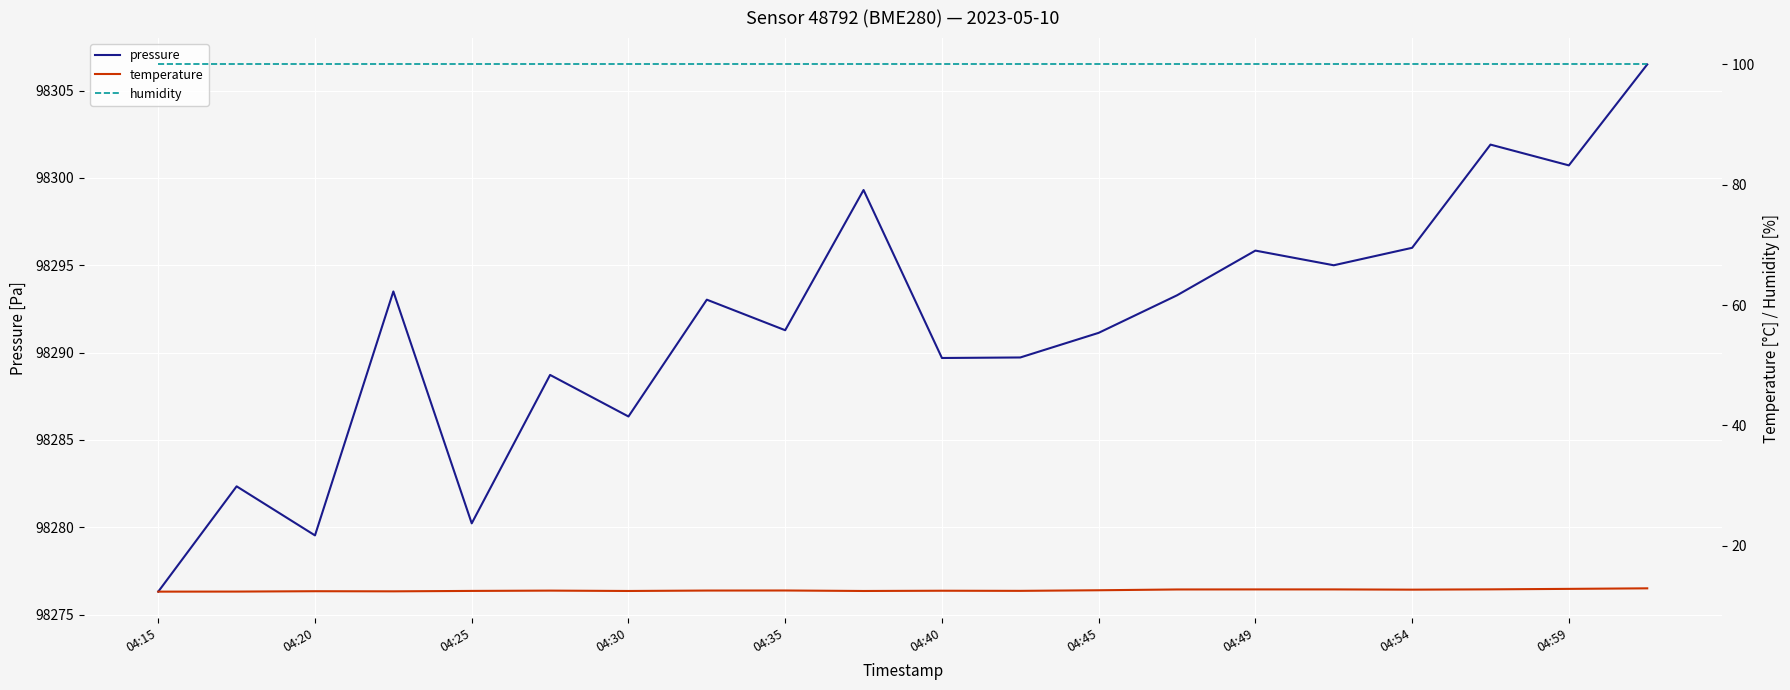

What is the sum of all humidity values?

2000.0